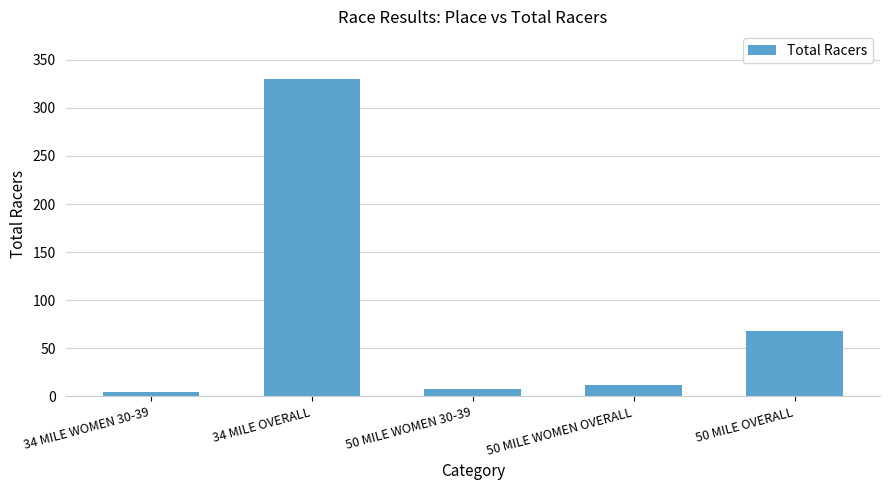

How many series are shown in this chart?

1